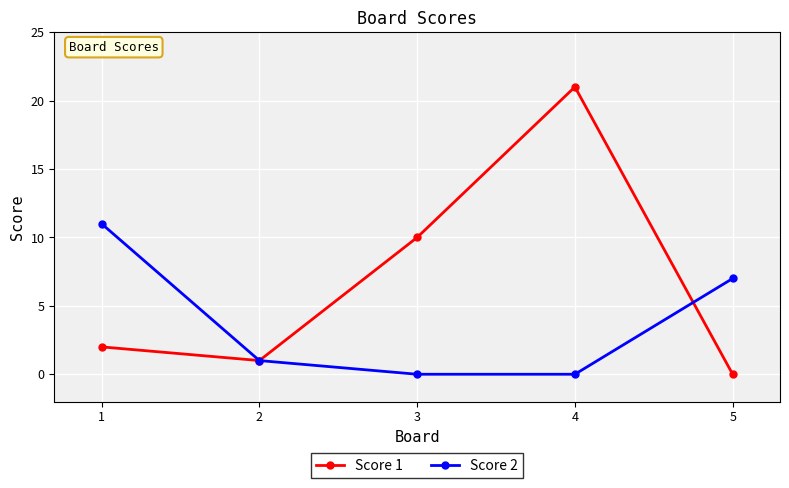

Which series has the largest total across all categories?

Score 1